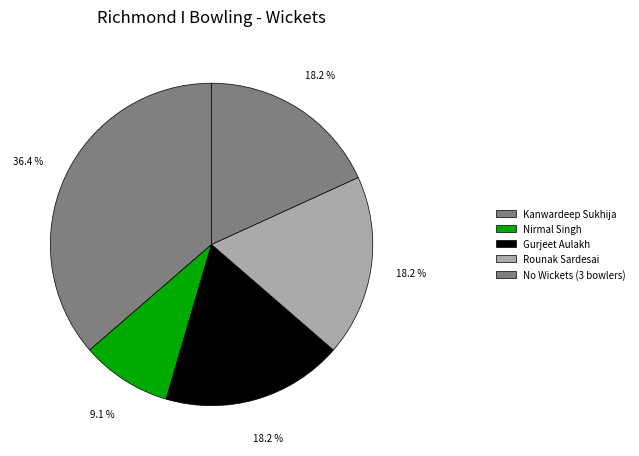

Count the number of slices in the pie.

5